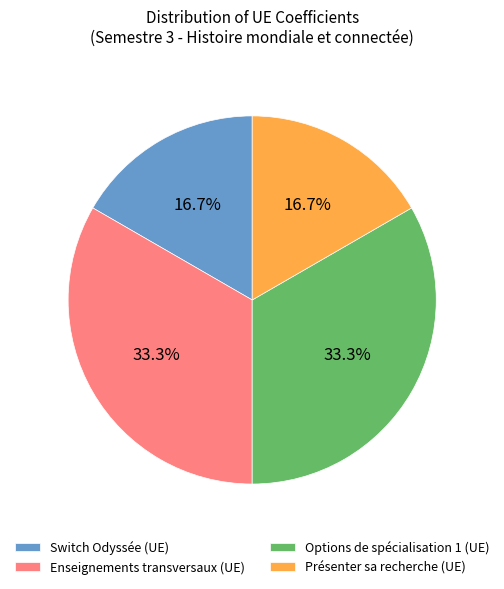

To the nearest percent, what is the average slice percentage?

25%